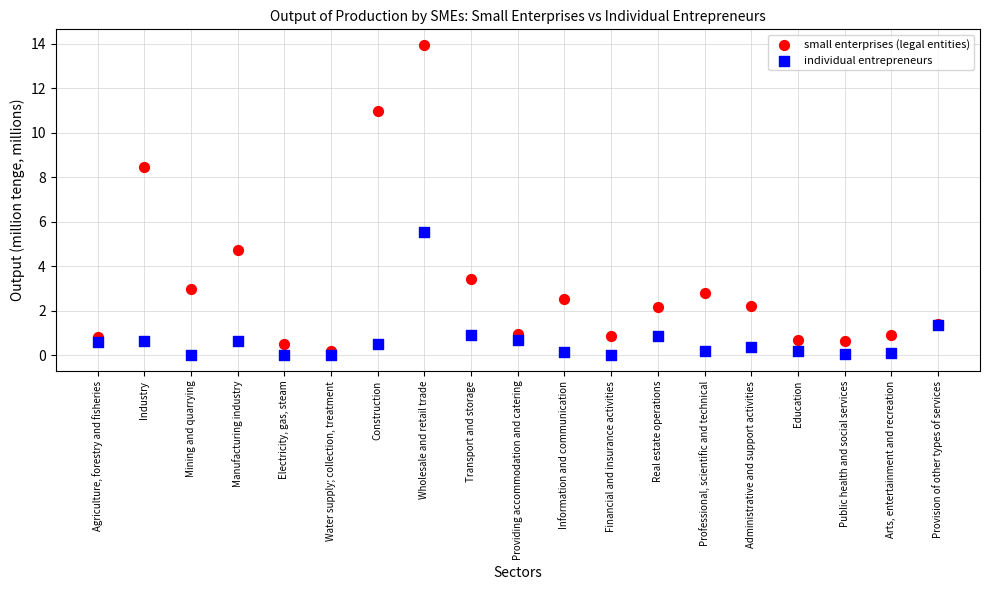

What are all the series names shown in the legend?

small enterprises (legal entities), individual entrepreneurs